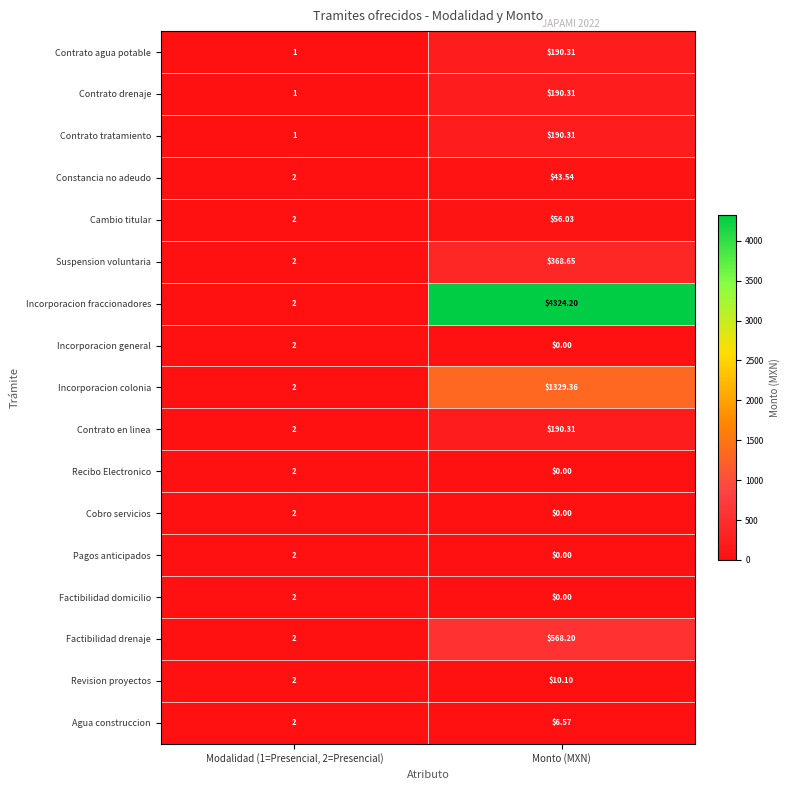

How many data points in Recibo Electronico are less than 2?

1